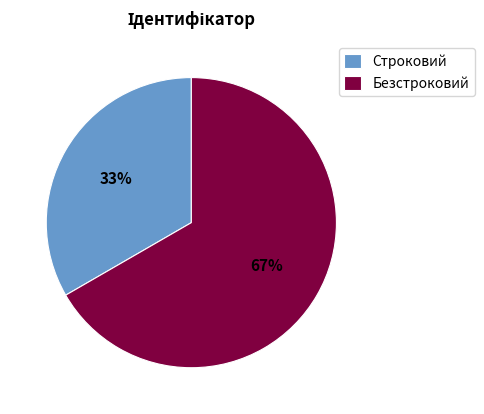

What is the ratio of the value at Безстроковий to the value at Строковий?

2.0